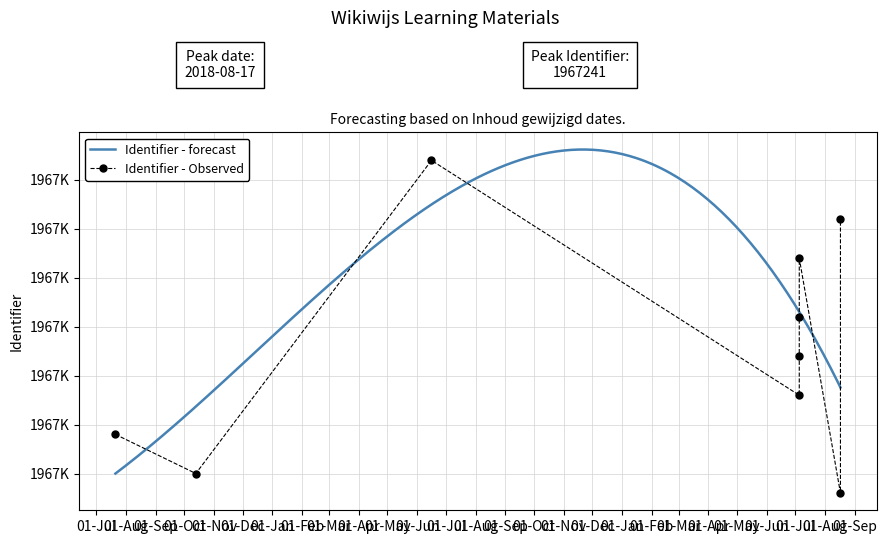

What is the difference between the second highest and second lowest values?

13